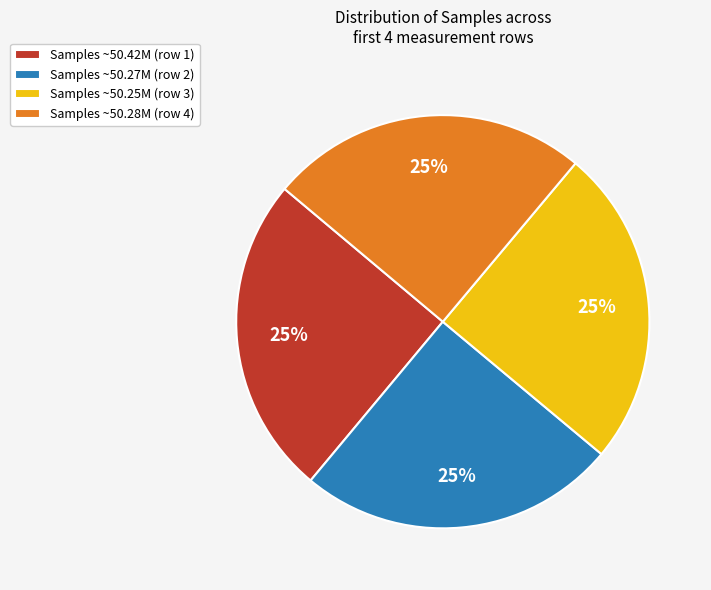

How many segments does this pie chart have?

4